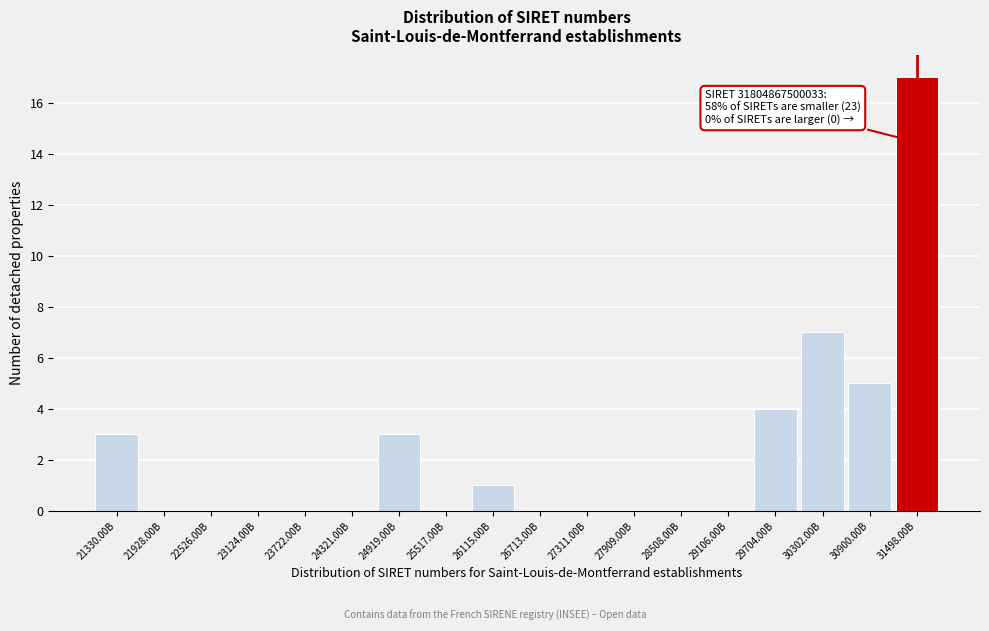

Reading right to left, extract all data points from this chart.

31498.00B=17	30900.00B=5	30302.00B=7	29704.00B=4	29106.00B=0	28508.00B=0	27909.00B=0	27311.00B=0	26713.00B=0	26115.00B=1	25517.00B=0	24919.00B=3	24321.00B=0	23722.00B=0	23124.00B=0	22526.00B=0	21928.00B=0	21330.00B=3